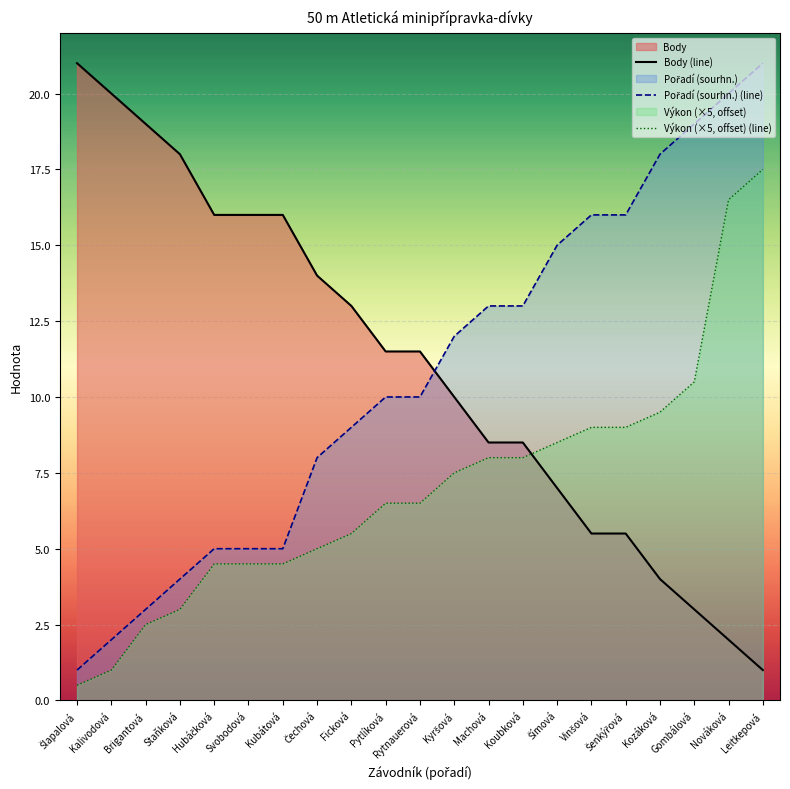

Rank the series by their maximum value, from highest to lowest.

Pořadí (sourhn.), Body, Výkon